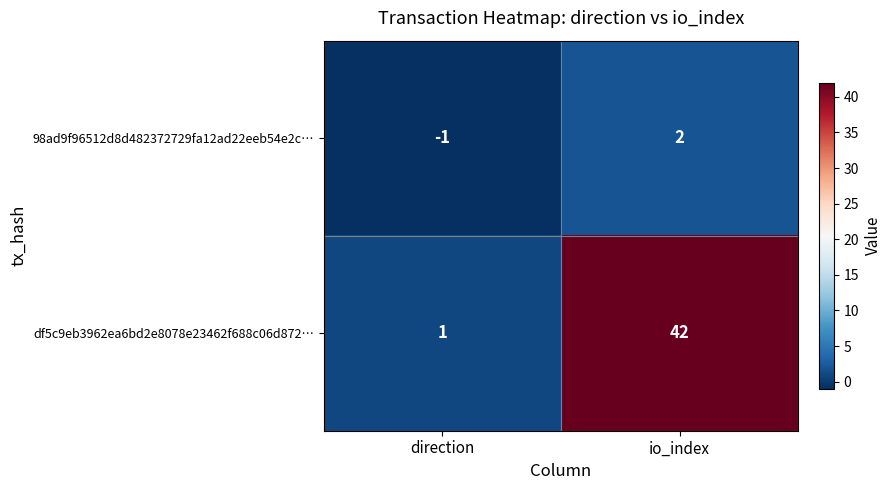

What is the total value across all series at io_index?

44